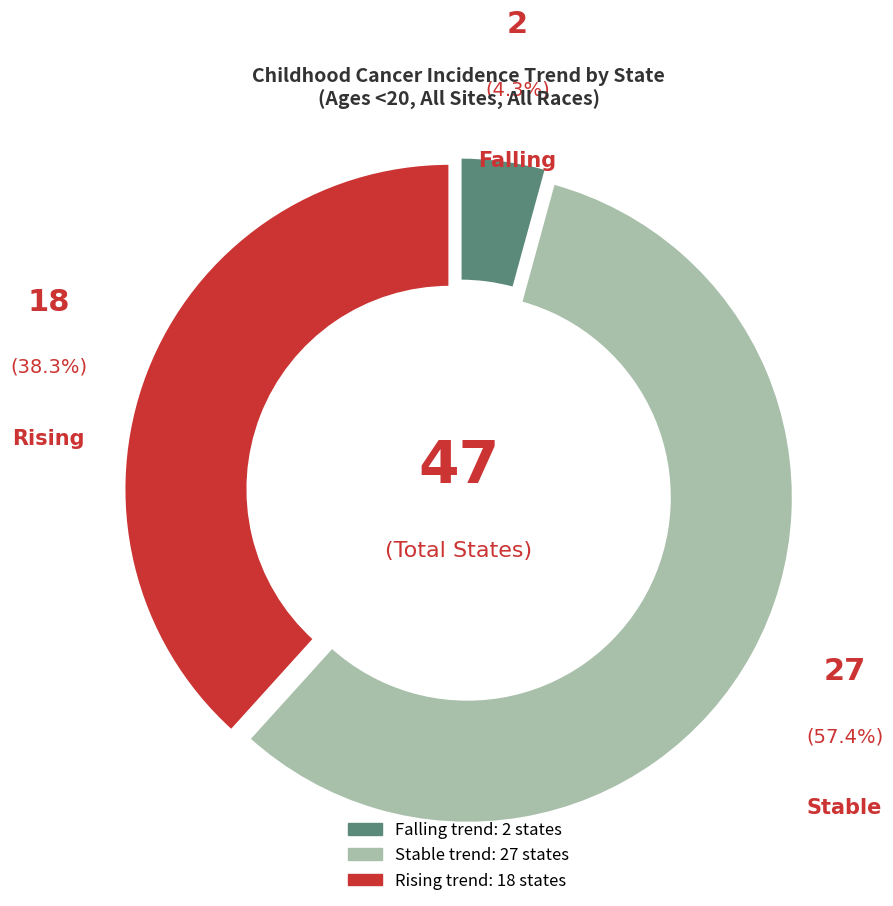

How many segments does this pie chart have?

3